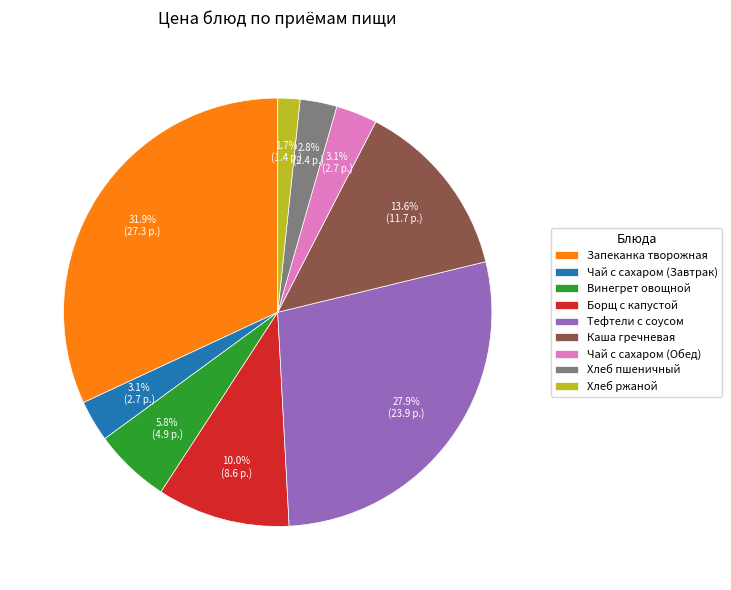

Is there a majority slice in this chart?

No